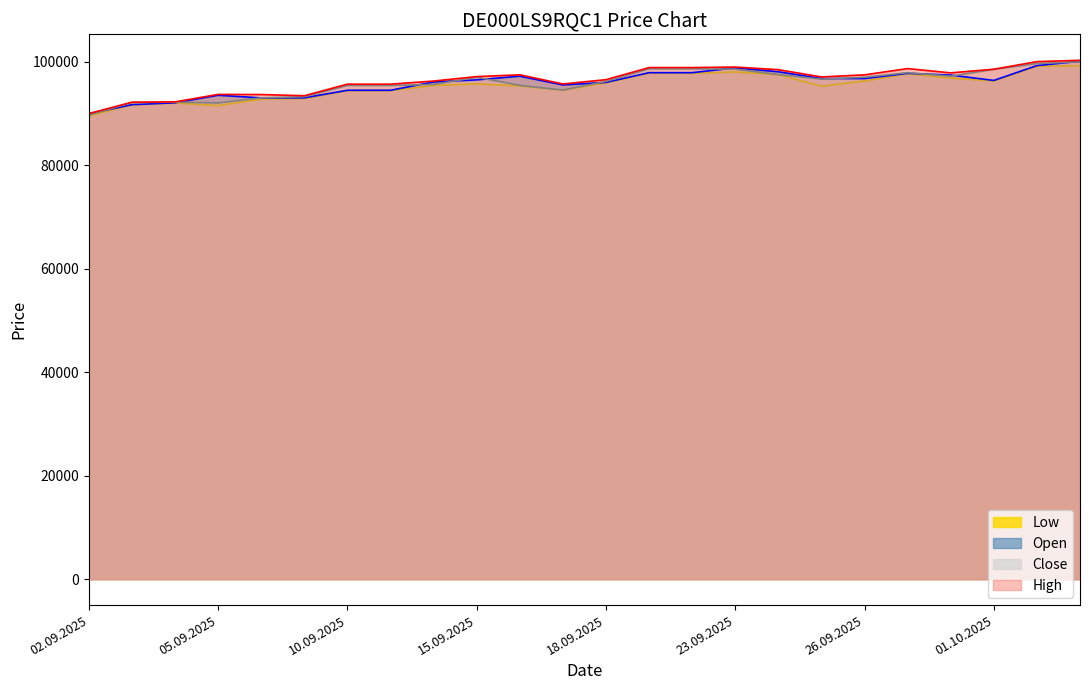

Between 18.09.2025 and 25.09.2025, which is larger?

25.09.2025